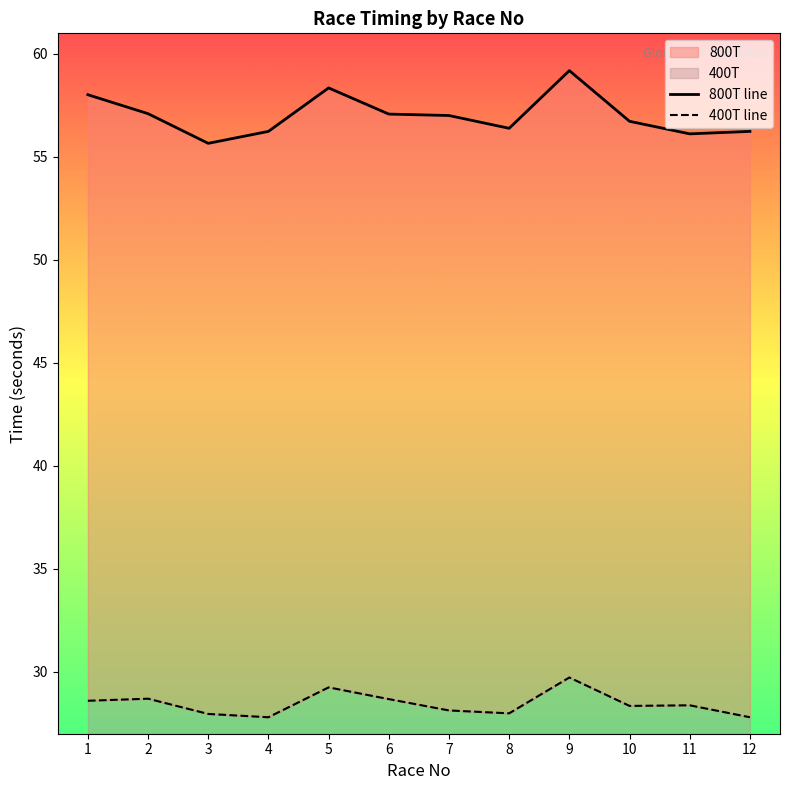

What is the sum of the 800T values at 1 and 11?

114.1